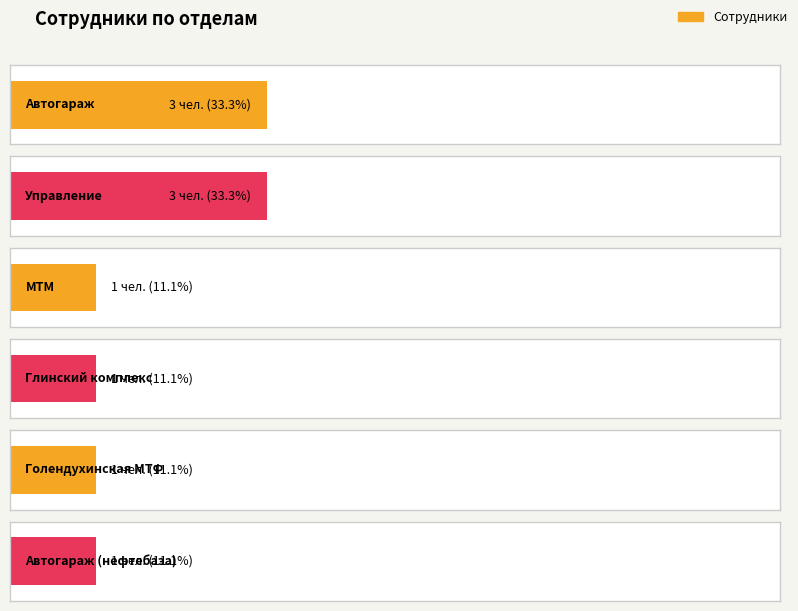

What position from the right is Автогараж (нефтебаза)?

1